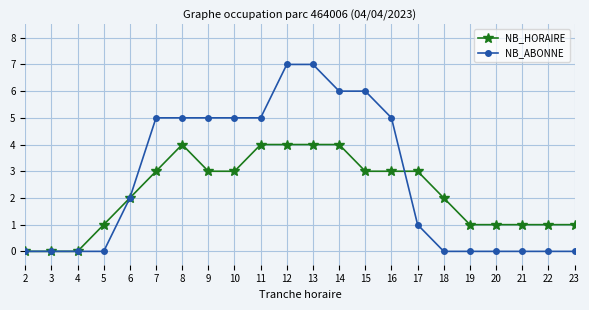

Between 9 and 13, which series saw the biggest shift?

NB_ABONNE